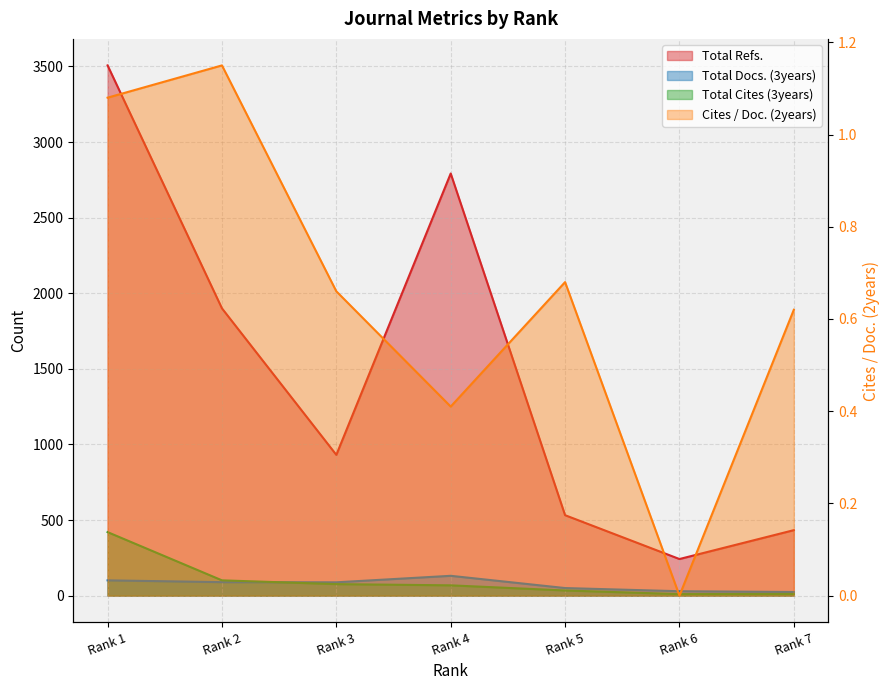

What is the value of the Total Refs. point at the 5th from the left?

532.0